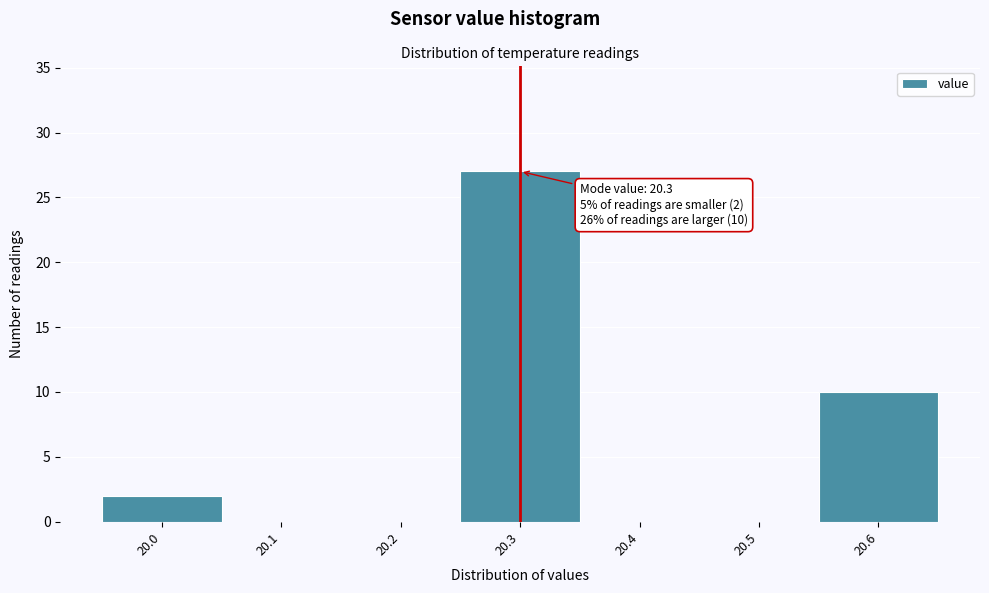

Which range on the x-axis has the tallest bar?

20.25 to 20.35